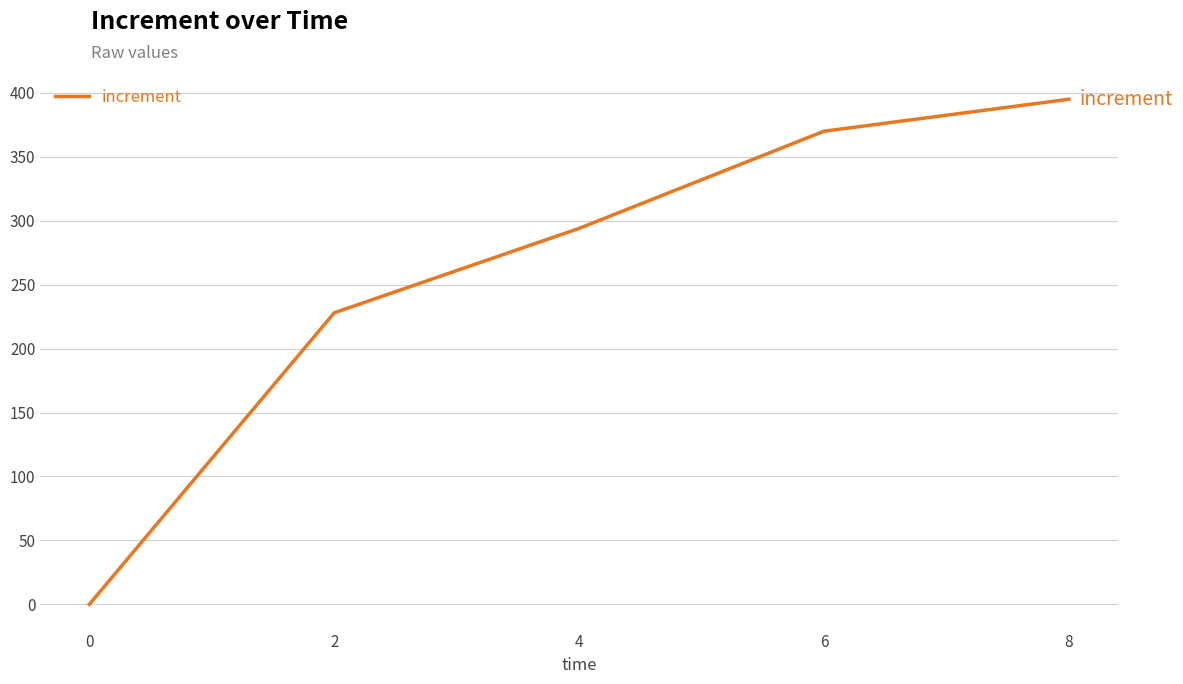

Is this an area chart (filled region under the line)?

No